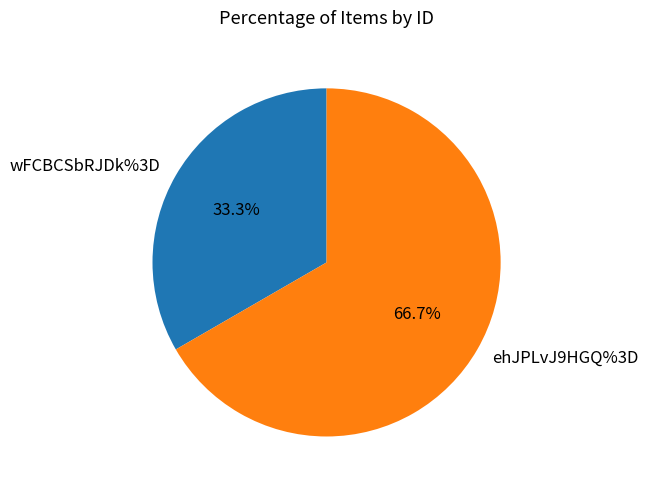

To the nearest percent, what percentage of the pie is wFCBCSbRJDk%3D?

33%